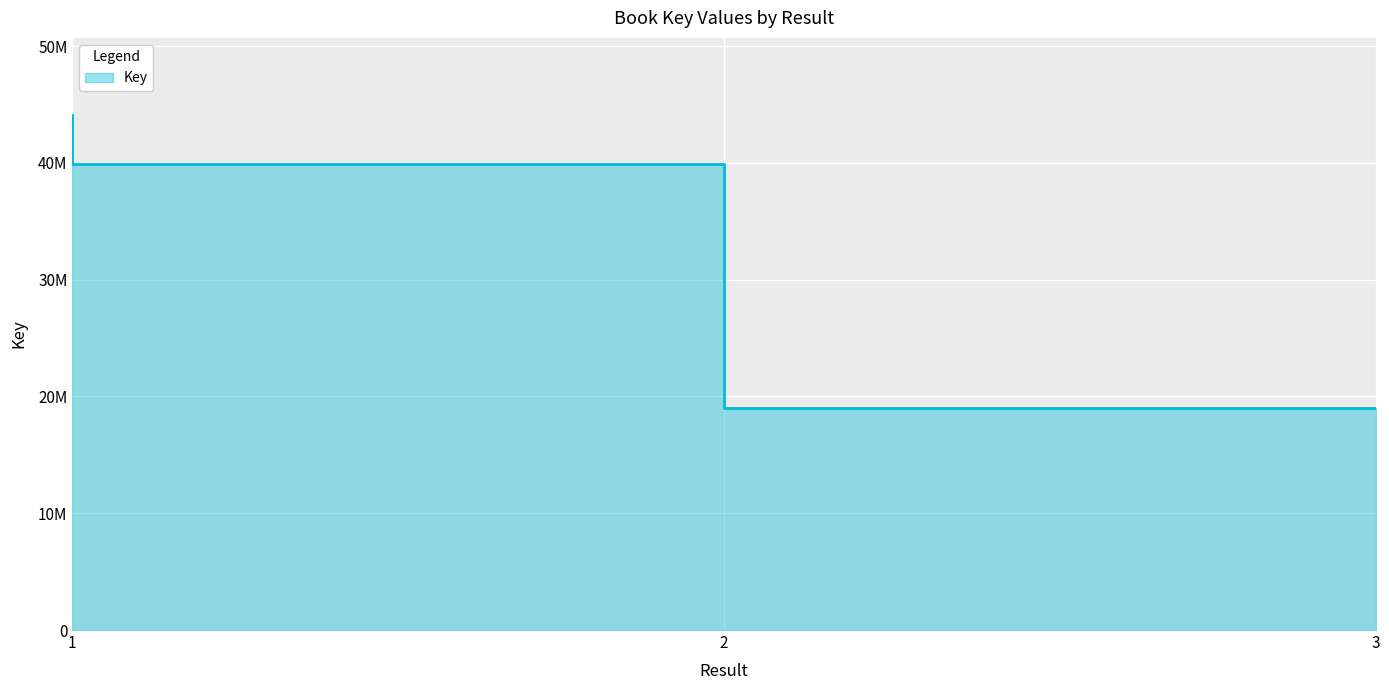

True or false: the data shows 28357437 at 3.

False